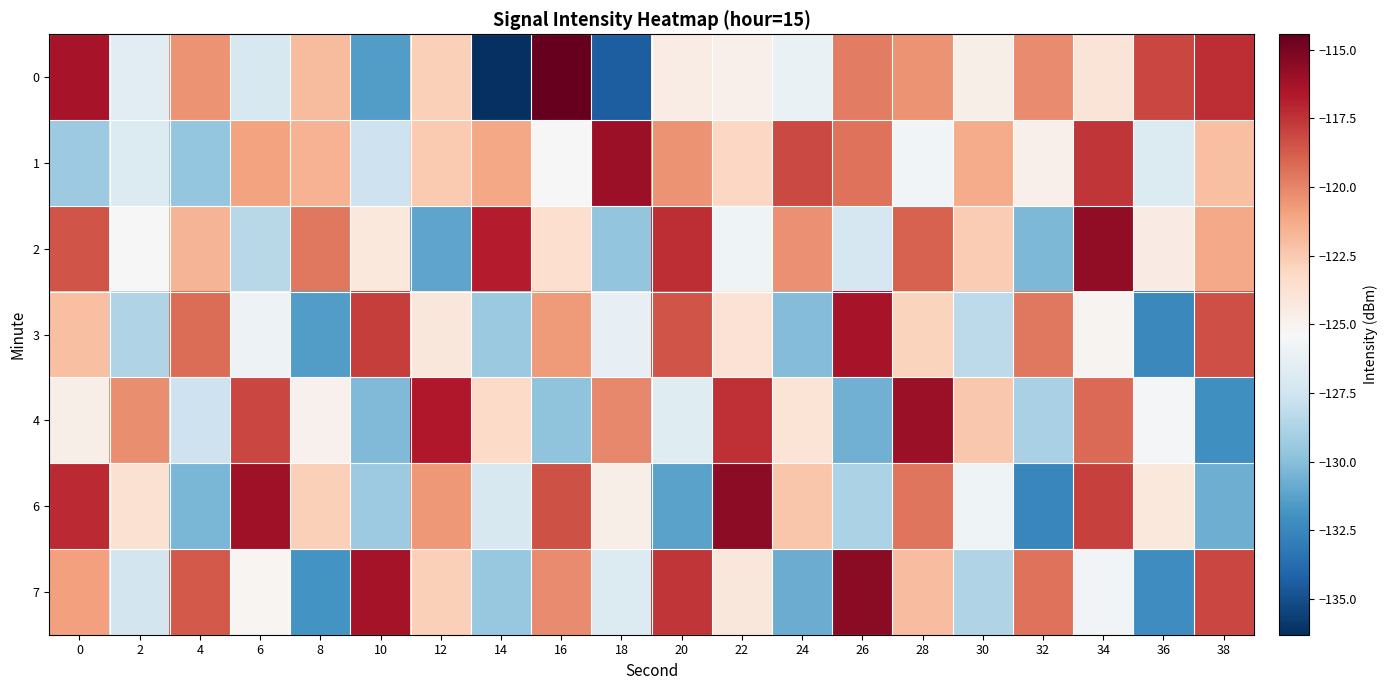

What is the greatest value displayed?

-114.4